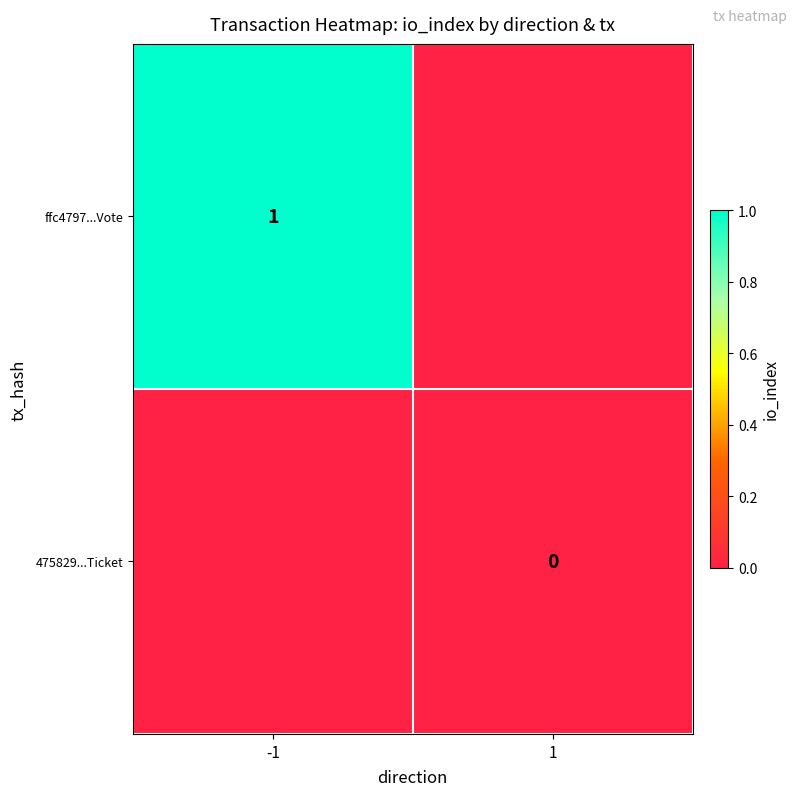

Is it true that ffc4797...Vote equals 1 at -1?

True